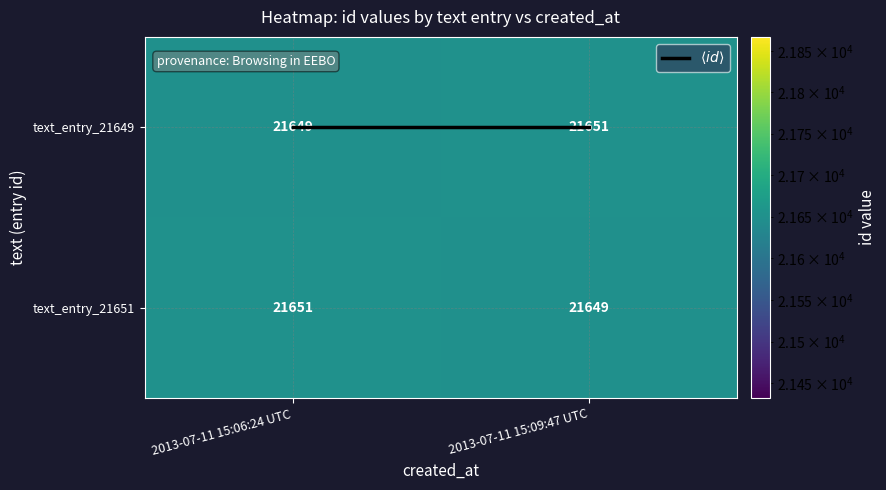

What is the total value across all series at 2013-07-11 15:09:47 UTC?

43300